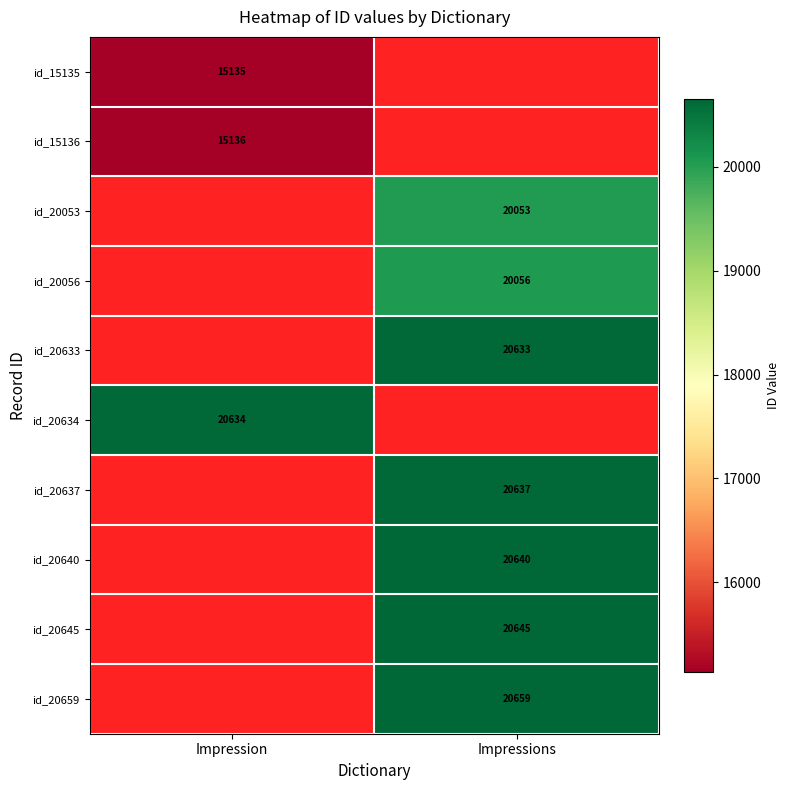

What is the difference between the highest and lowest values at Impression?

5499.0